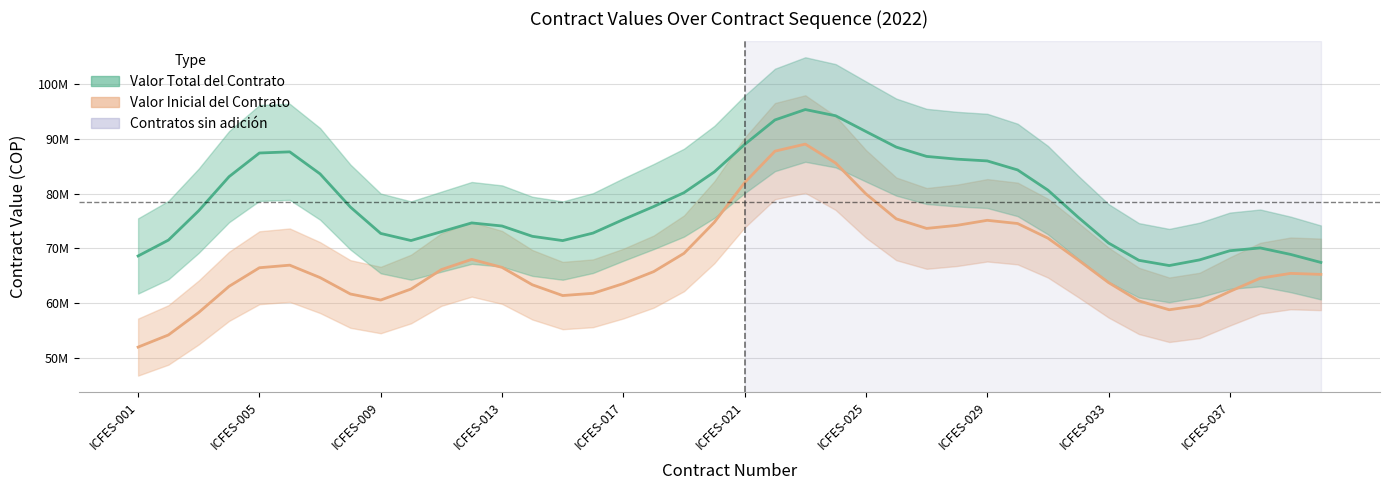

List the series in order of their peak value, lowest first.

Valor Inicial (línea), Valor Total (línea)